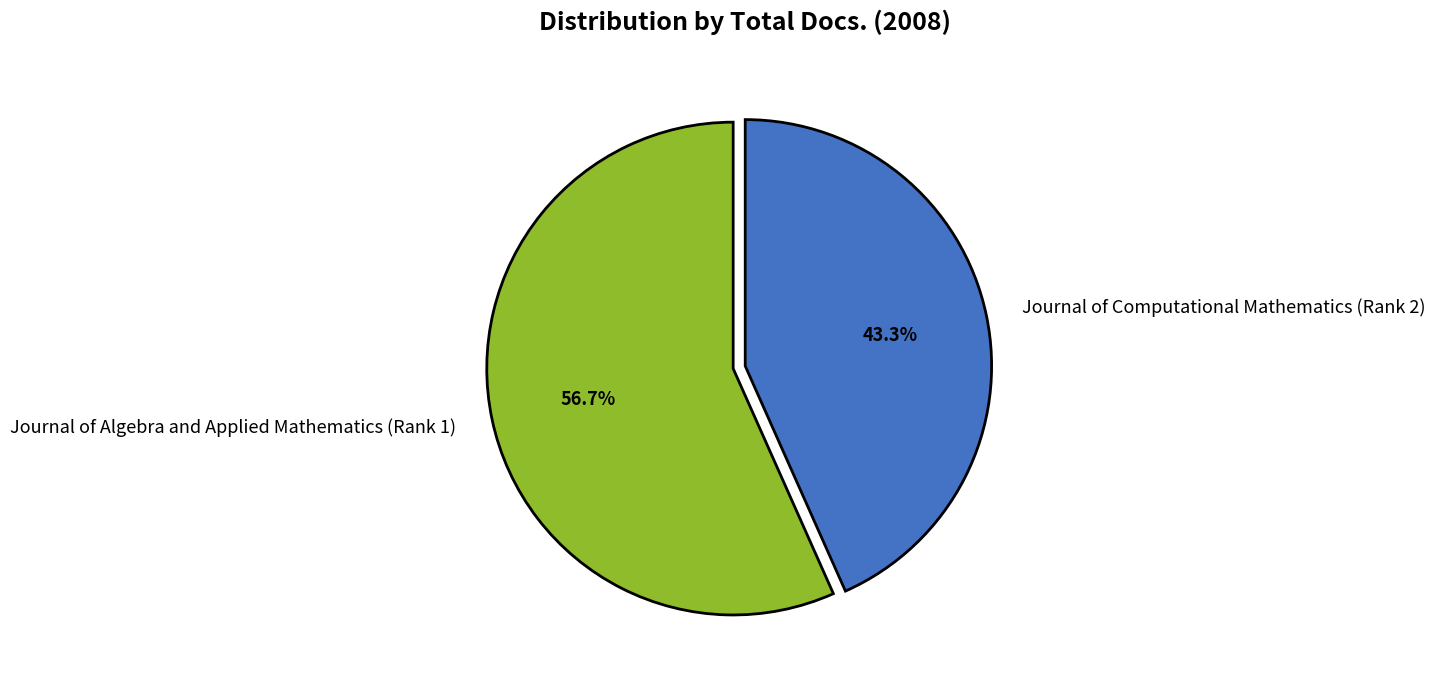

What is the smallest slice in the pie chart?

Journal of Computational Mathematics (Rank 2)